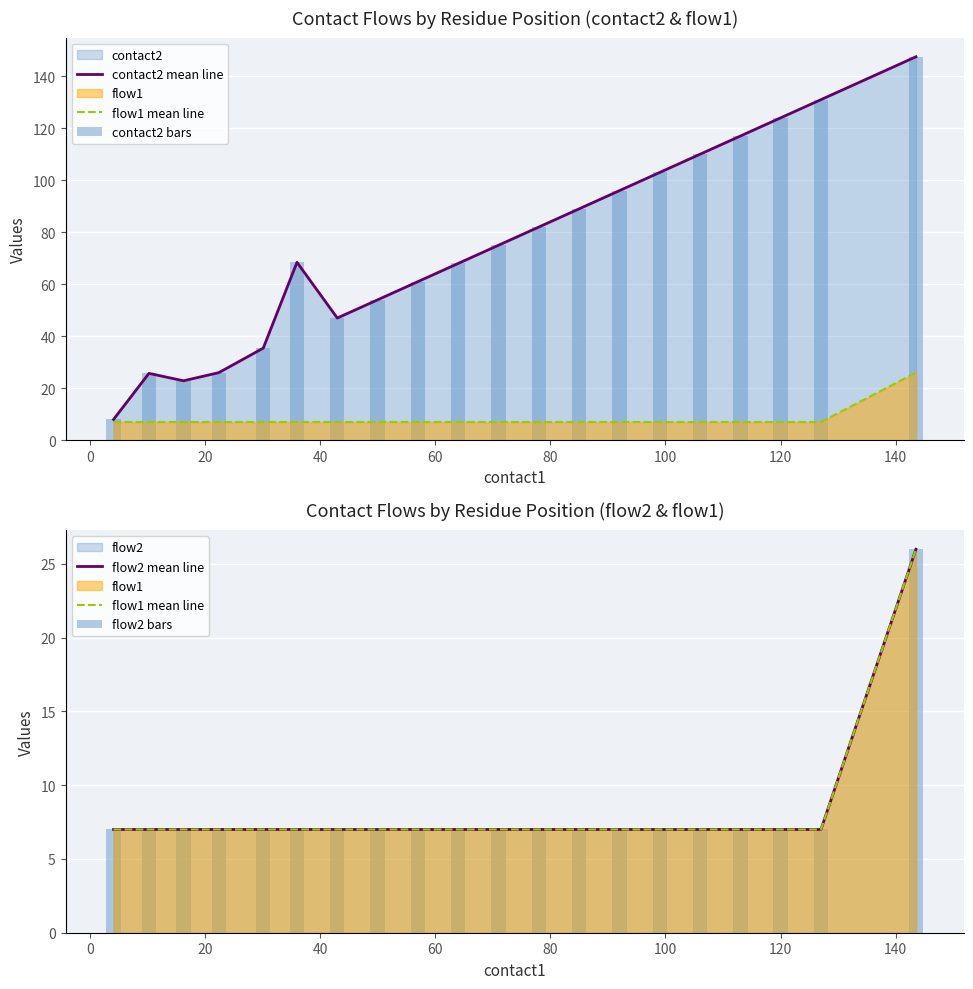

What is the spread (max minus min) of values at 20?

15.9